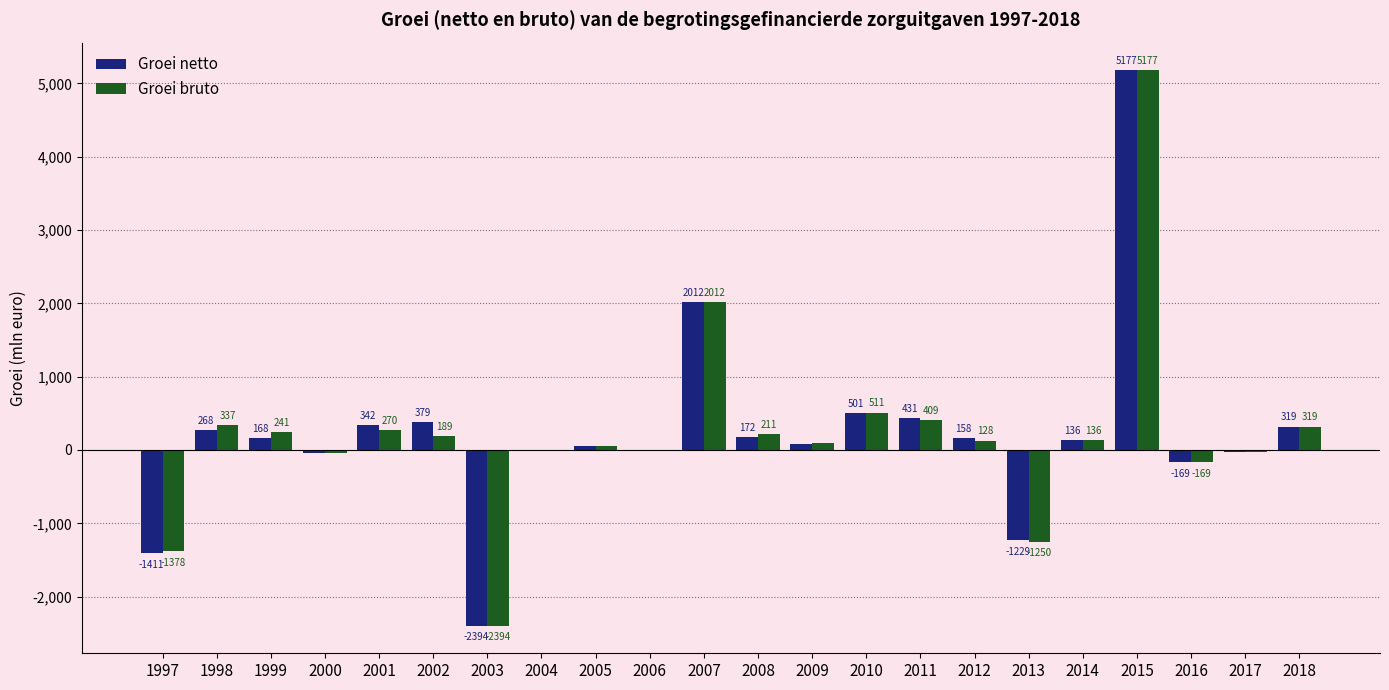

Which series has the largest total across all categories?

Groei netto